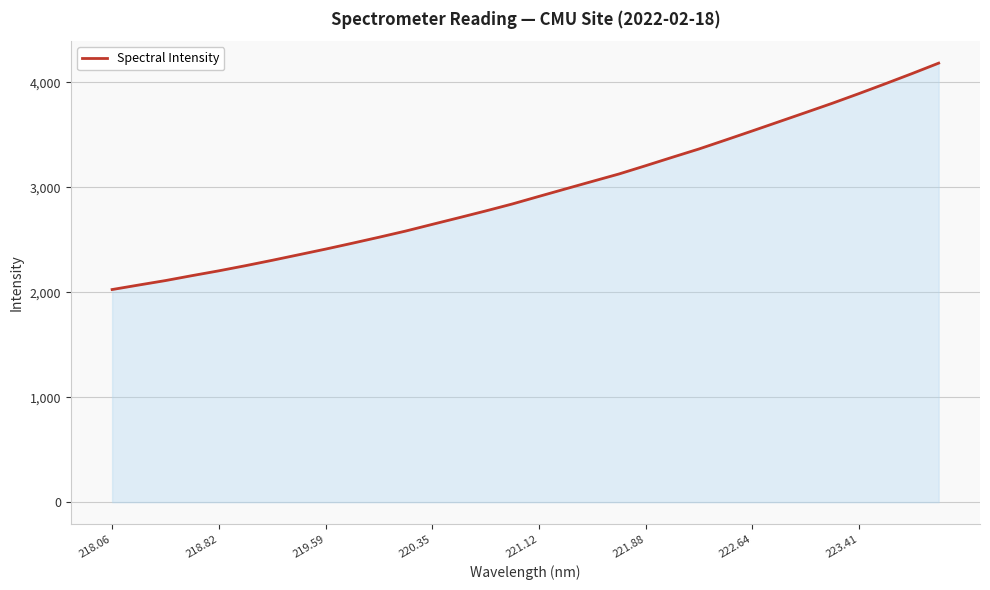

What is the smallest value displayed?

2025.6